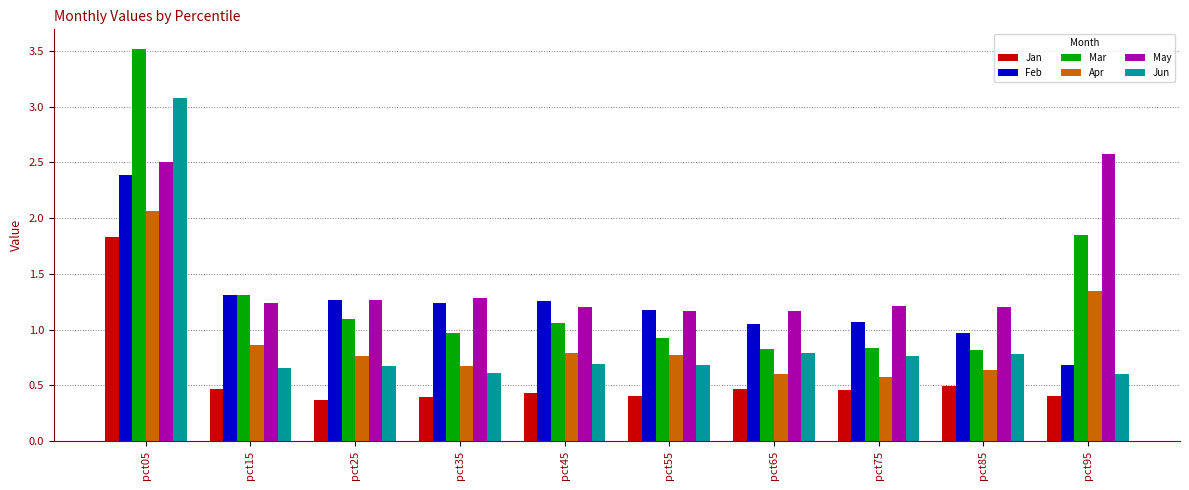

How many distinct data groups are displayed?

6